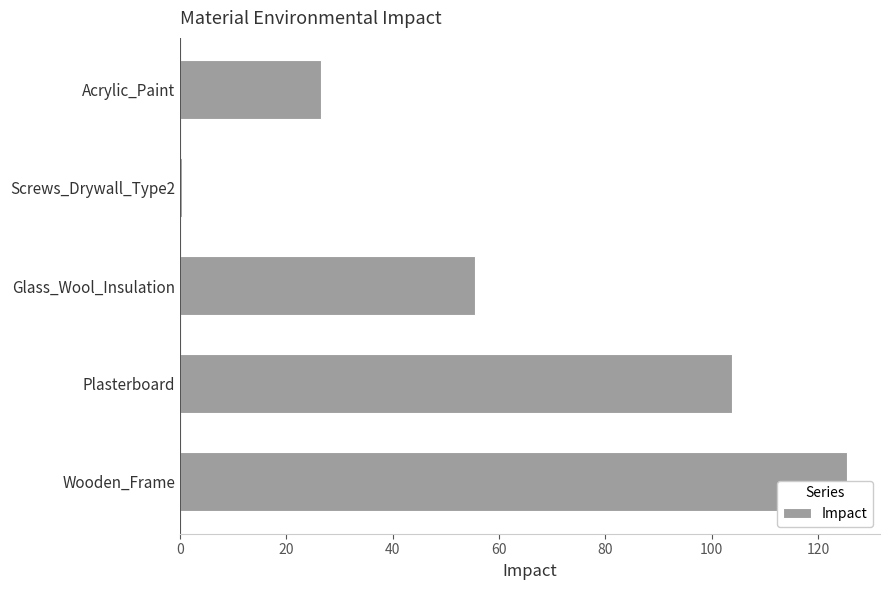

The value at Wooden_Frame is 125.4. True or false?

True